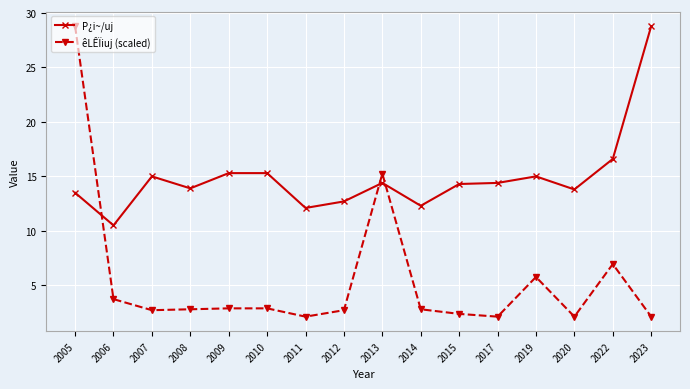

List the series in order of their overall mean, lowest first.

êLÊÏiuj (scaled), P¿i~/uj